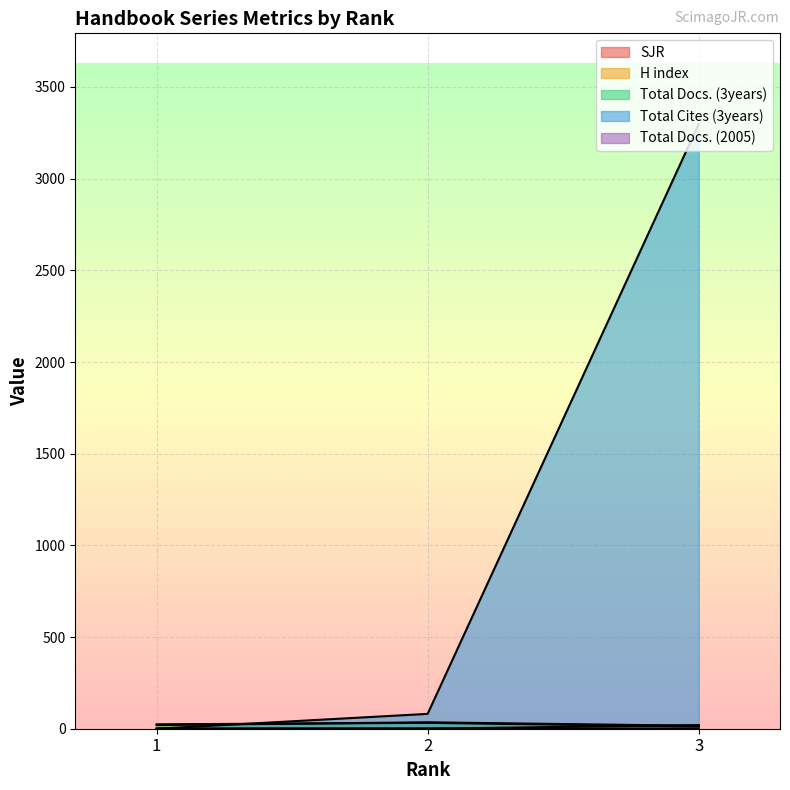

How many values in the Total Cites (3years) series are below 81?

1